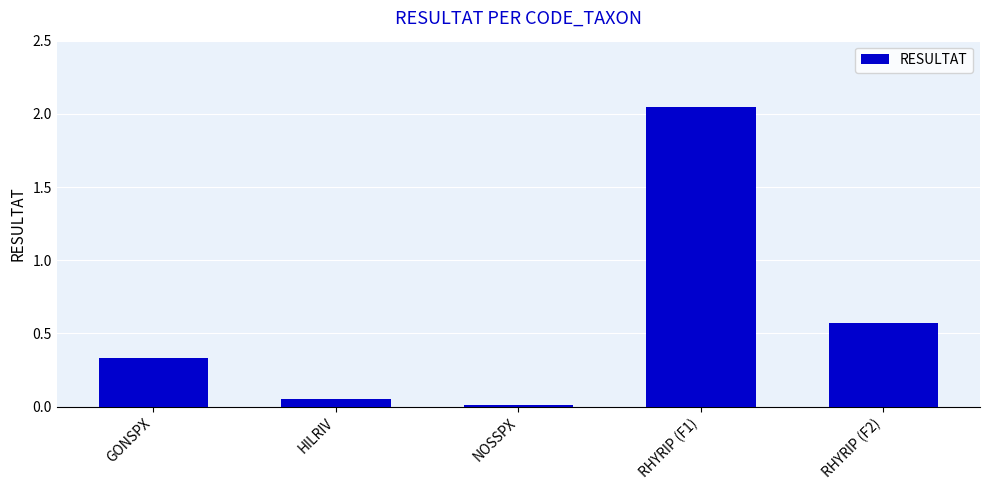

List the labels in order of value, largest first.

RHYRIP (F1), RHYRIP (F2), GONSPX, HILRIV, NOSSPX